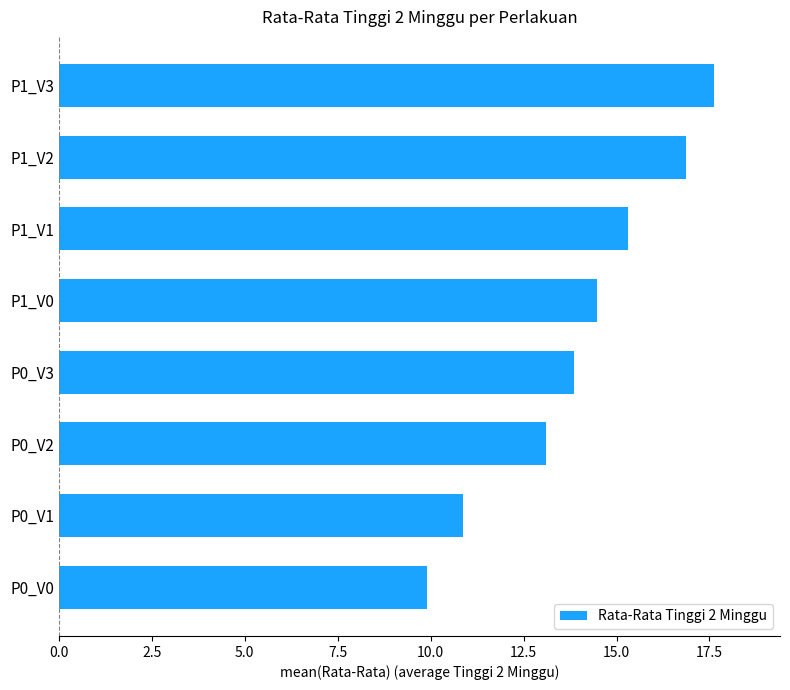

At which category does the chart reach its minimum across all series?

P0_V0